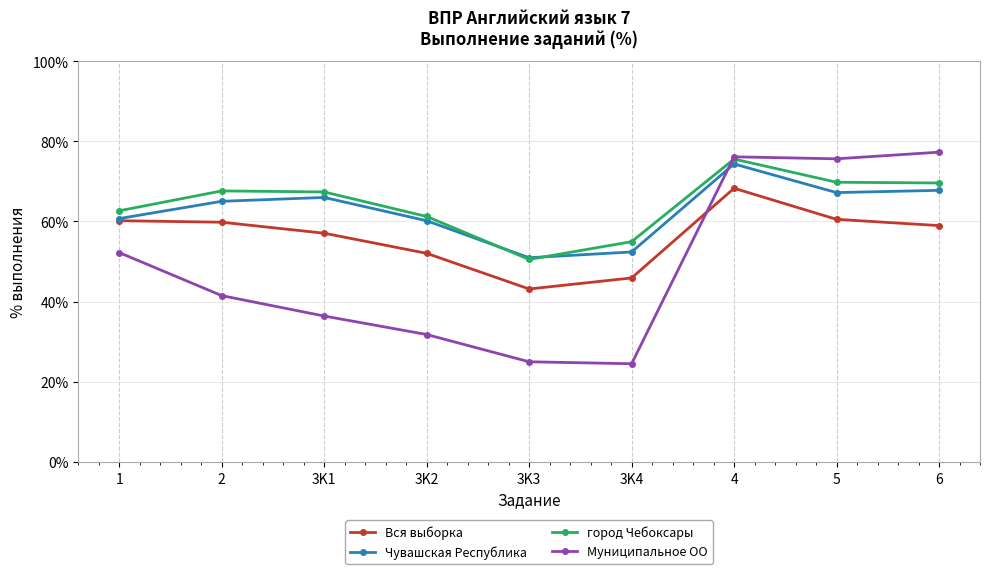

At which category does город Чебоксары reach its first local valley?

3K3